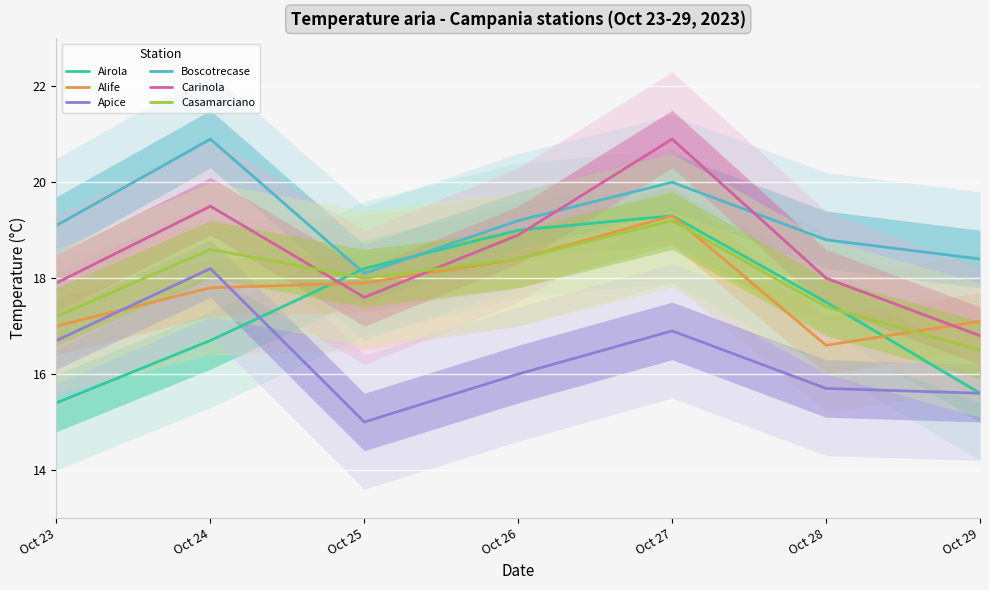

Reading left to right, extract all data points from this chart.

Airola: 15.4	16.7	18.2	19.0	19.3	17.5	15.6
Alife: 17.0	17.8	17.9	18.4	19.3	16.6	17.1
Apice: 16.7	18.2	15.0	16.0	16.9	15.7	15.6
Boscotrecase: 19.1	20.9	18.1	19.2	20.0	18.8	18.4
Carinola: 17.9	19.5	17.6	18.9	20.9	18.0	16.8
Casamarciano: 17.2	18.6	18.0	18.4	19.2	17.4	16.5